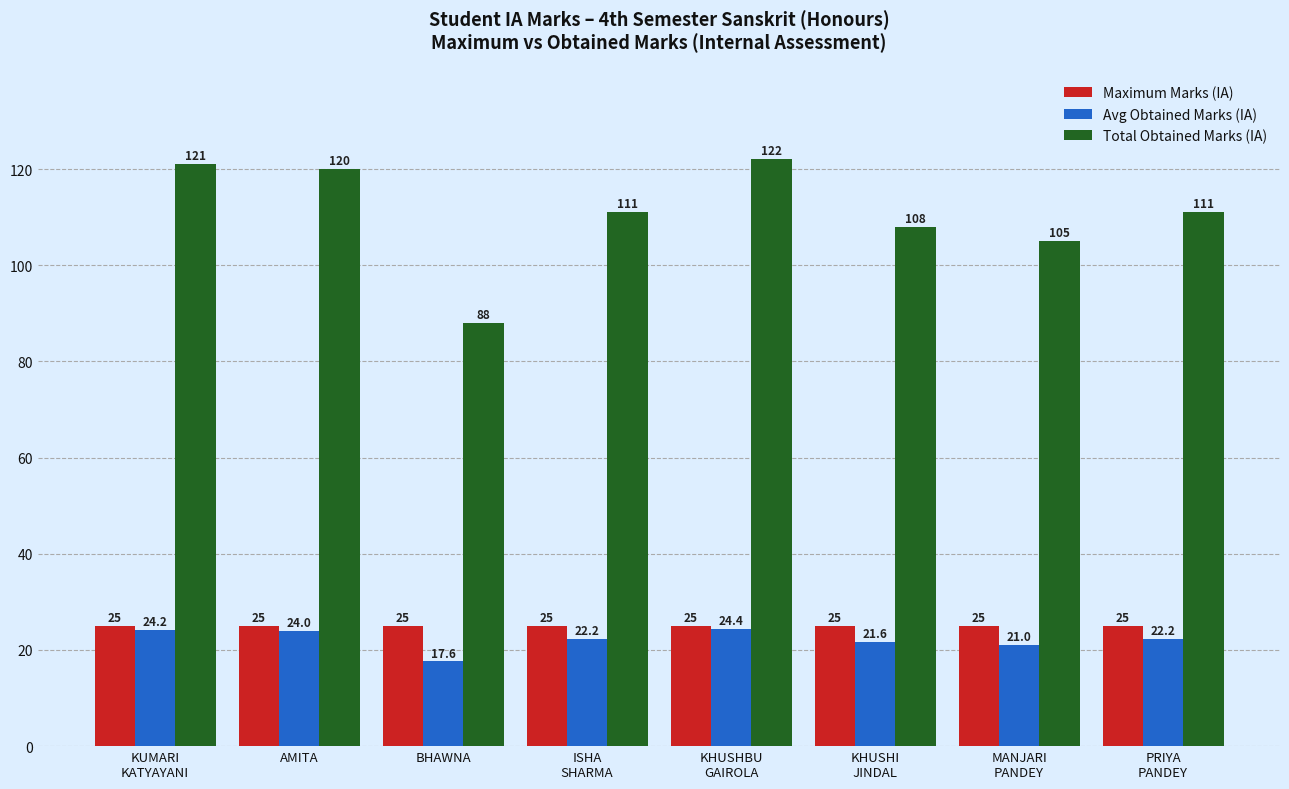

What is the highest value of the Total Obtained Marks (IA) series?

122.0